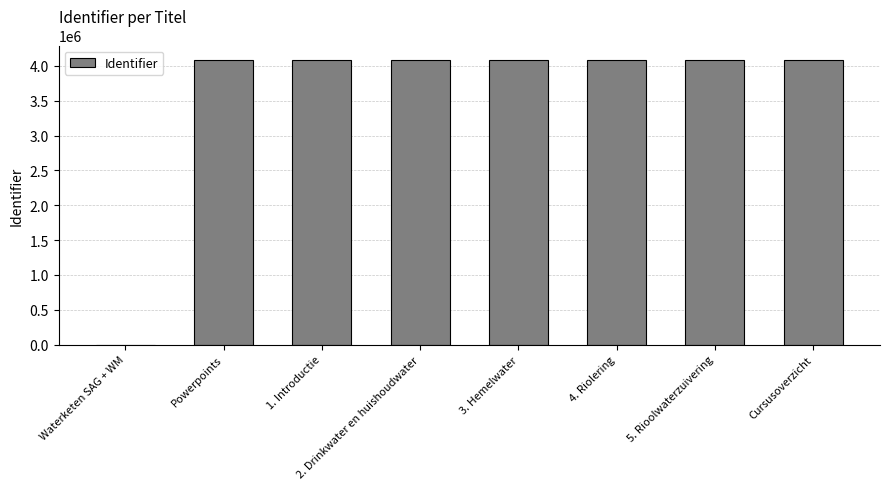

What is the ratio of the value at Powerpoints to the value at Cursusoverzicht?

1.0